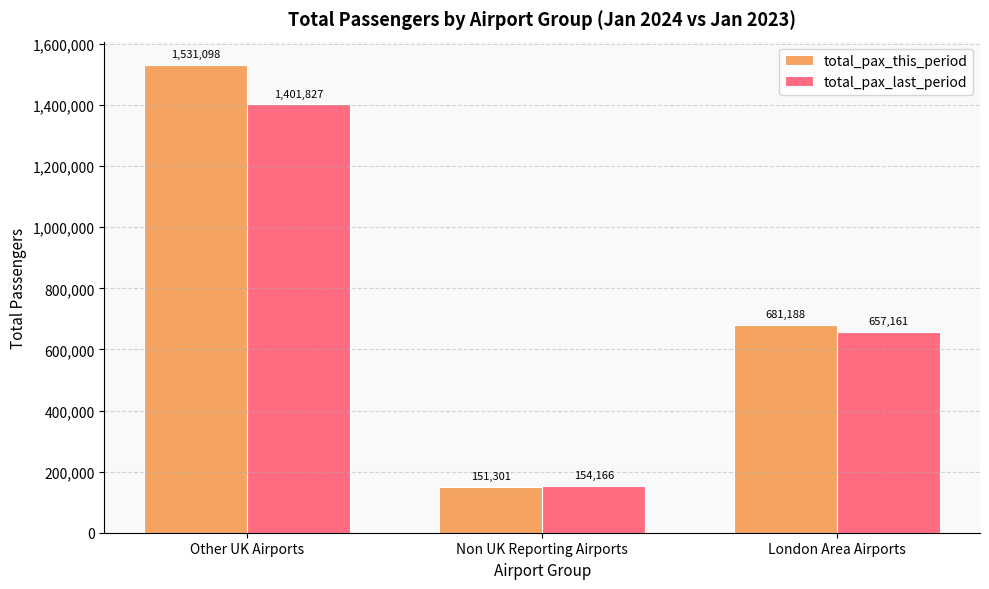

Where is total_pax_this_period nearest to the value 841199?

London Area Airports